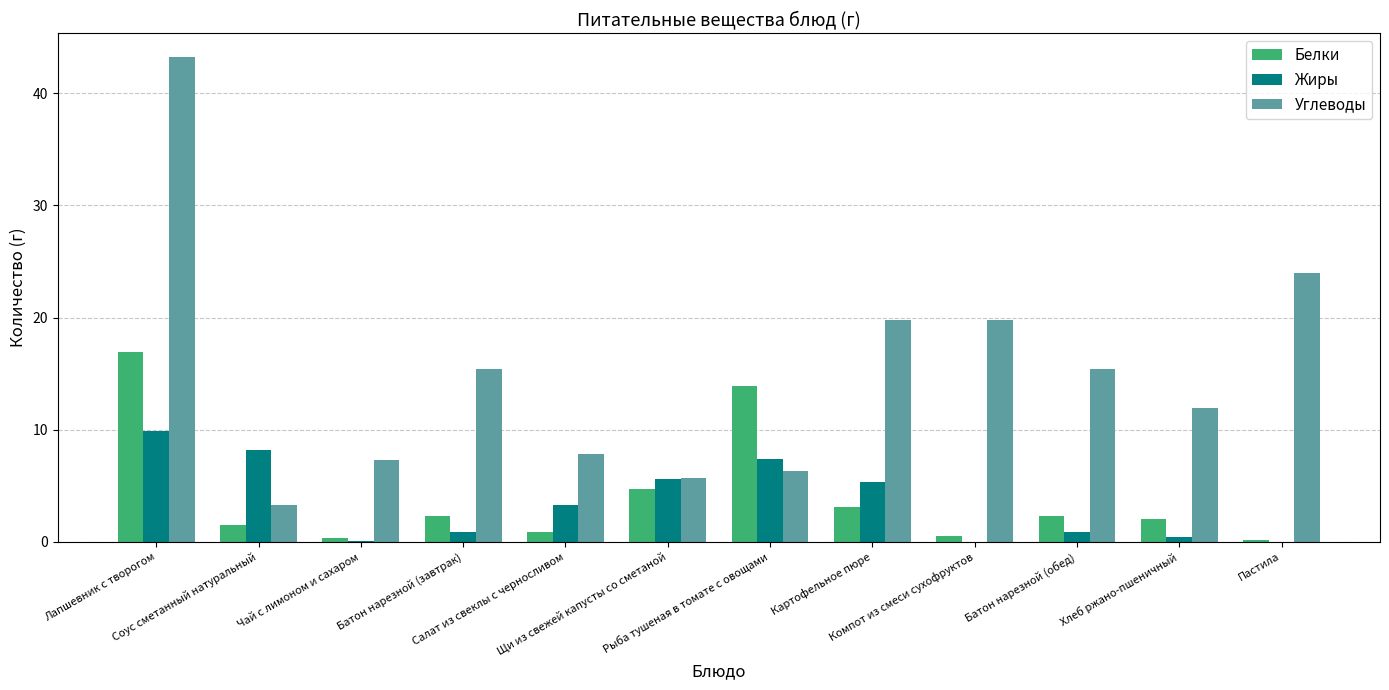

Which series has the largest total across all categories?

Углеводы